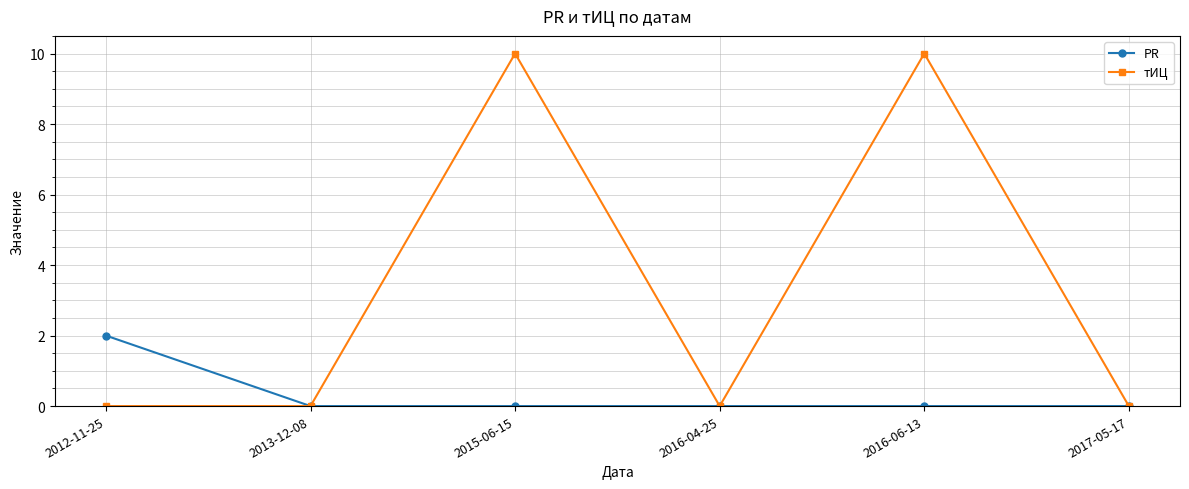

What is the spread (max minus min) of values at 2016-06-13?

10